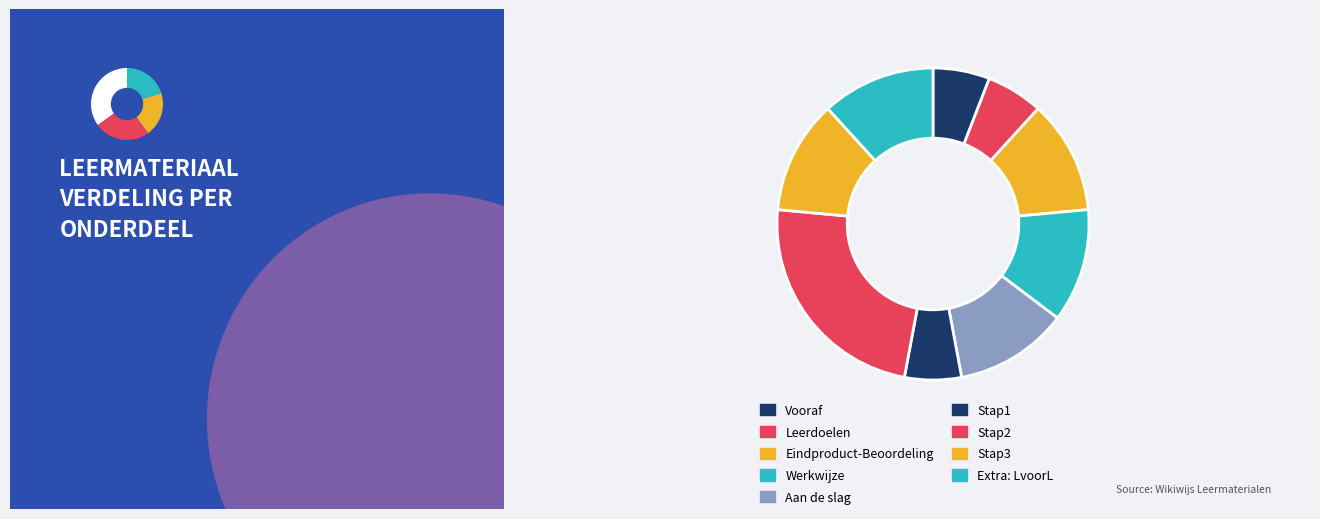

Rank the categories by value from lowest to highest.

Vooraf, Leerdoelen, Eindproduct-Beoordeling, Werkwijze, Aan de slag, Stap1, Stap2, Stap3, Extra: LvoorL